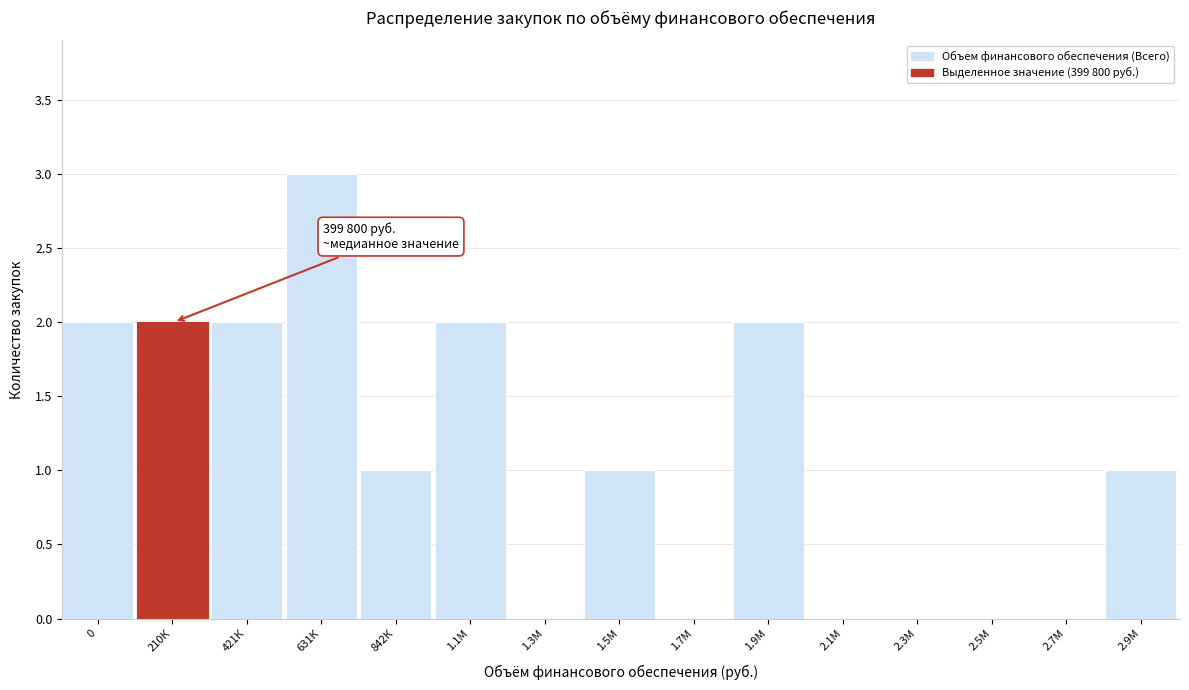

Reading right to left, transcribe all the data shown in this chart.

2.9М=1	2.7М=0	2.5М=0	2.3М=0	2.1М=0	1.9М=2	1.7М=0	1.5М=1	1.3М=0	1.1М=2	842К=1	631К=3	421К=2	210К=2	0=2